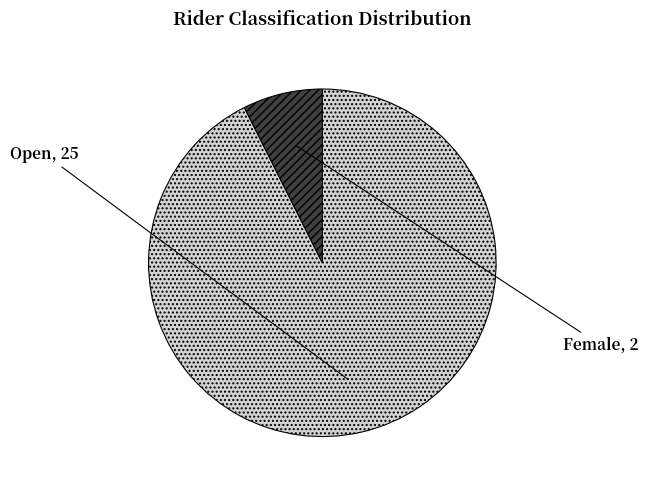

Which category accounts for the majority?

Open